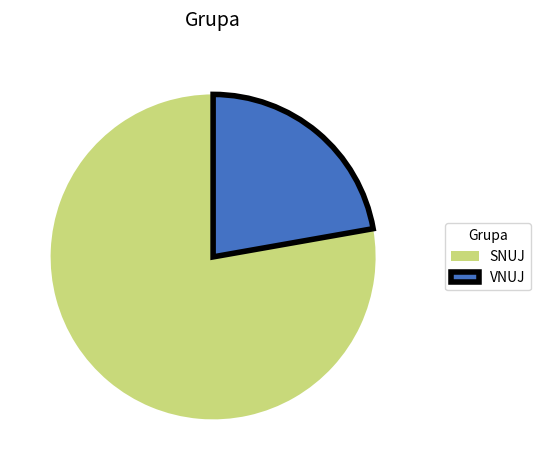

What is the largest slice in the pie chart?

SNUJ